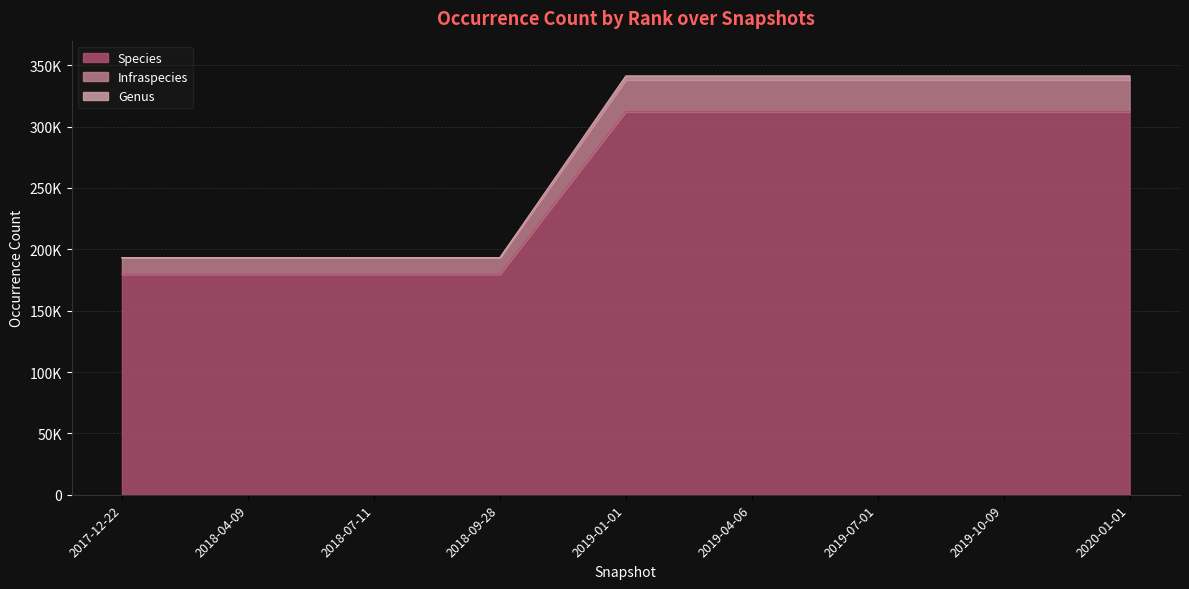

How many data points does each series have?

9